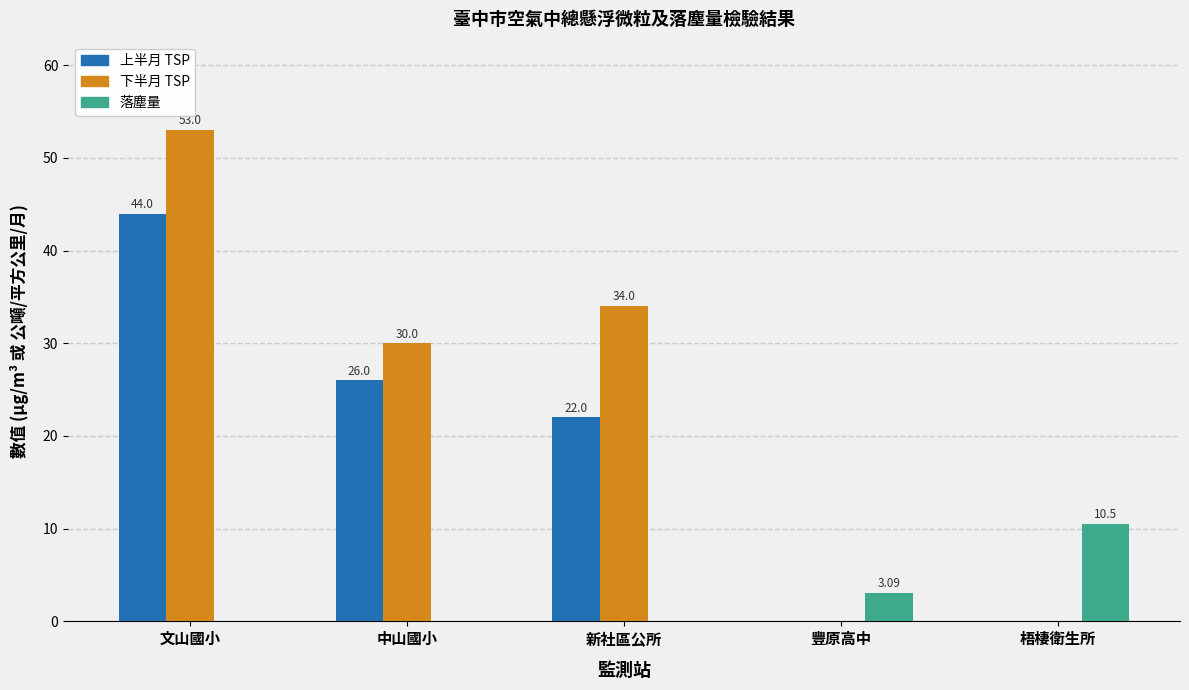

What is the average value of the 上半月 TSP series?

18.4